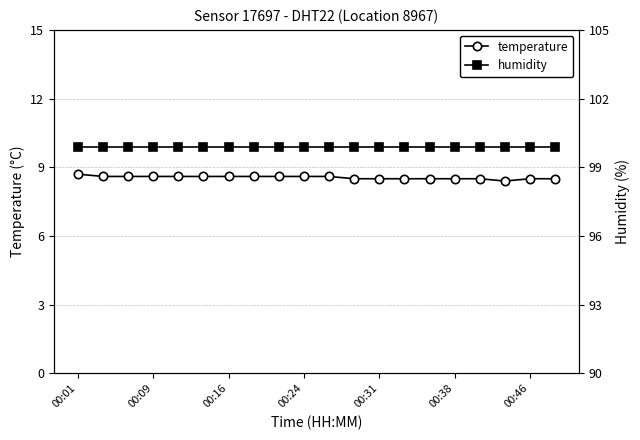

The temperature series shows 8.6 at 00:24. True or false?

True